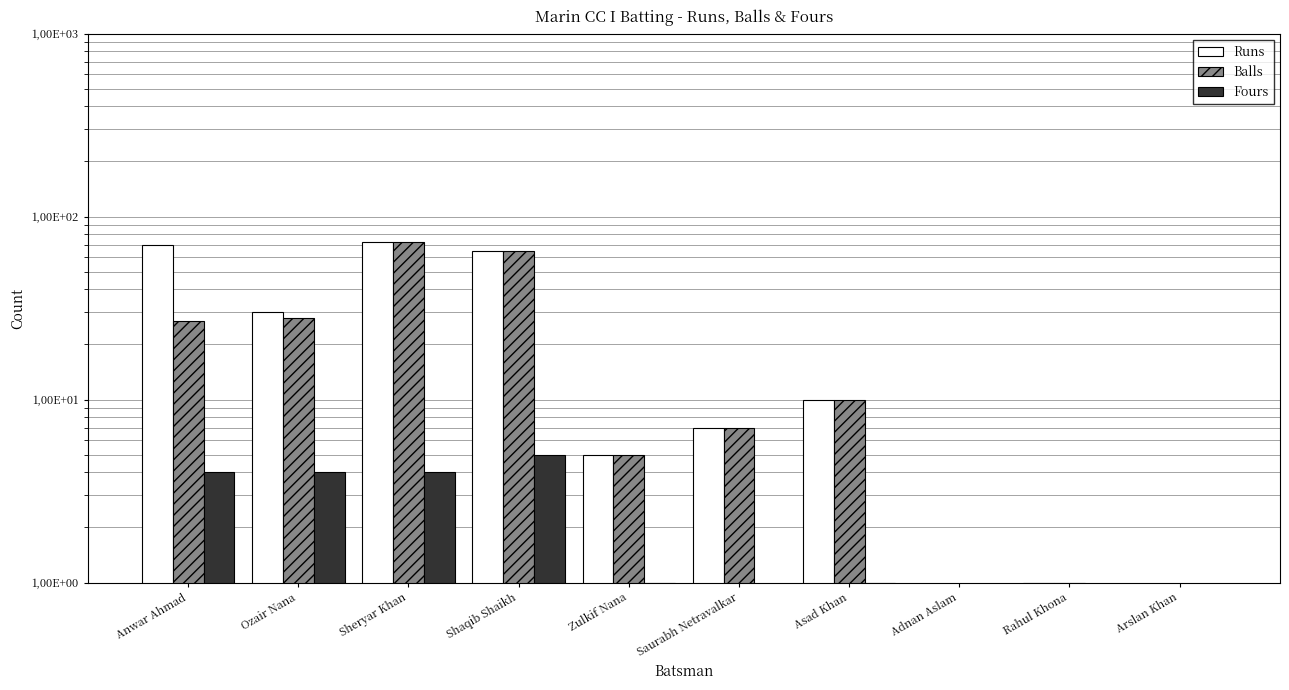

What is the difference between the Fours values at Ozair Nana and Arslan Khan?

4